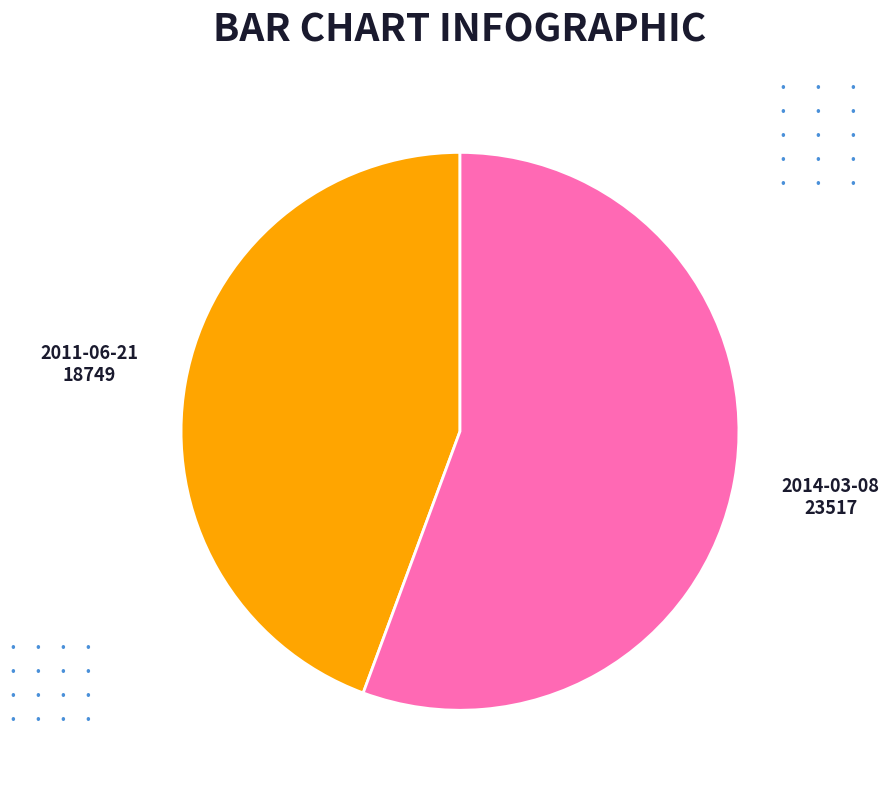

Which category accounts for the majority?

2014-03-08